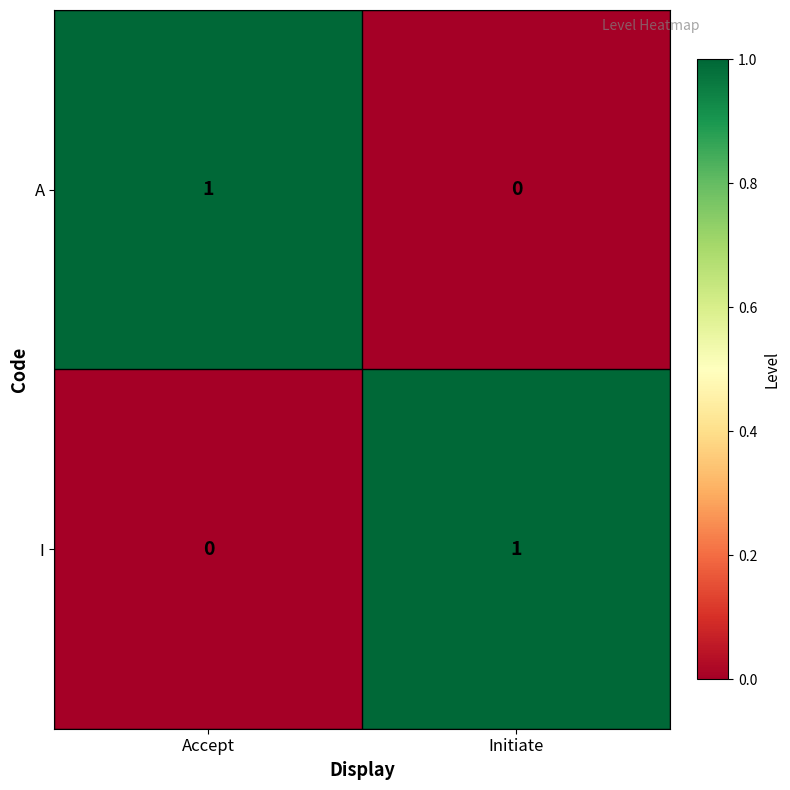

Rank the series at Accept from lowest to highest value.

I, A